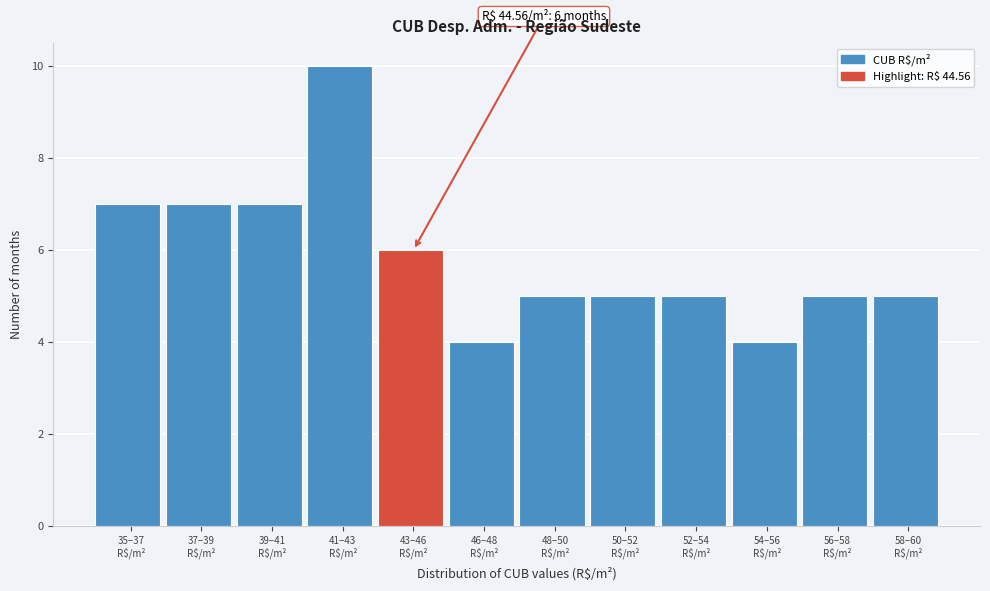

Reading left to right, transcribe all the data shown in this chart.

7	7	7	10	6	4	5	5	5	4	5	5